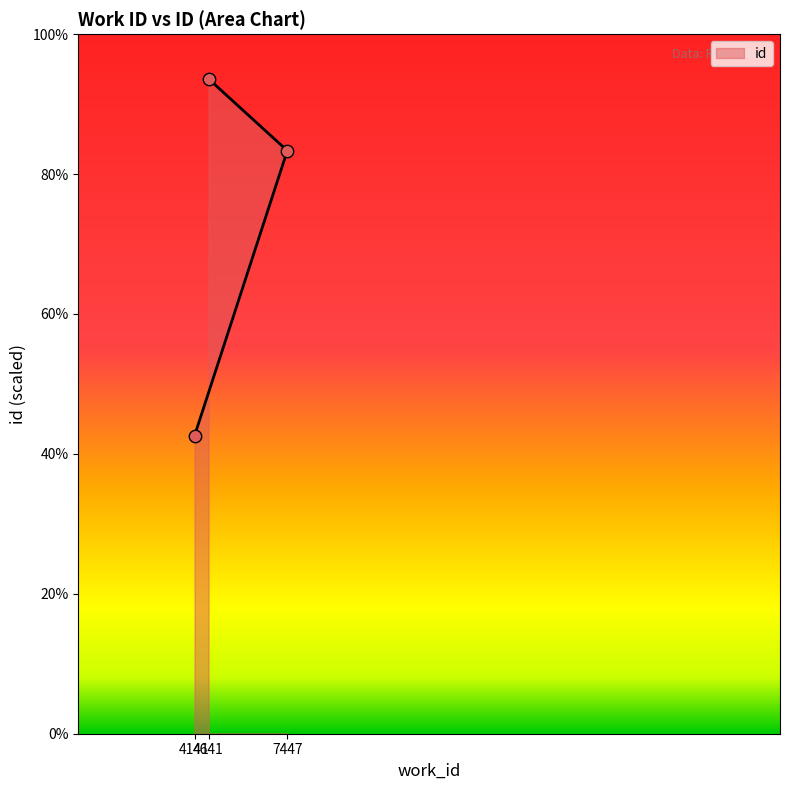

What is the change in value from 7447 to 4641?

+10.3